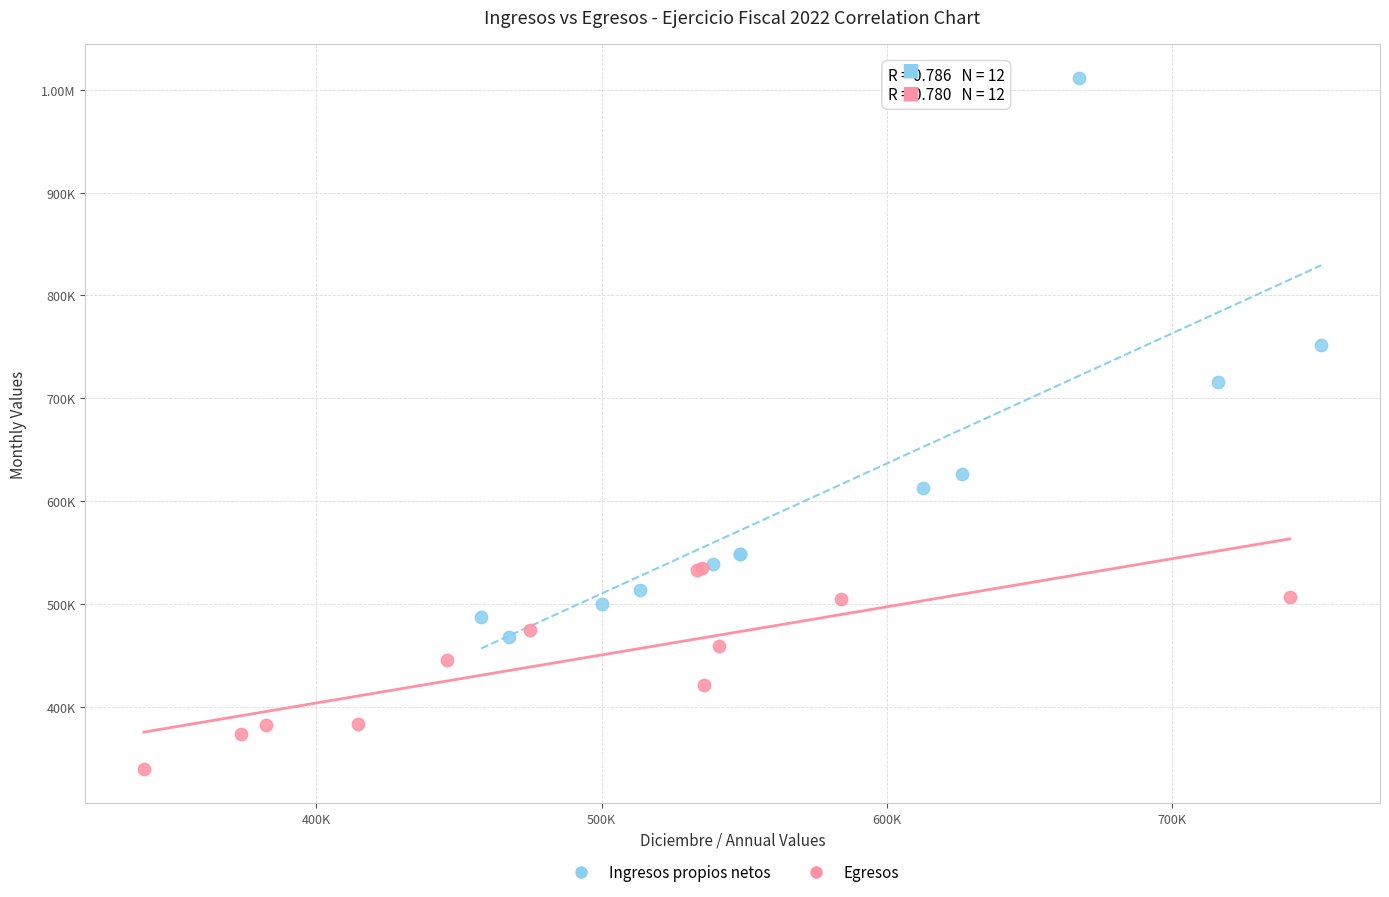

What are all the series names shown in the legend?

Ingresos propios netos, Egresos